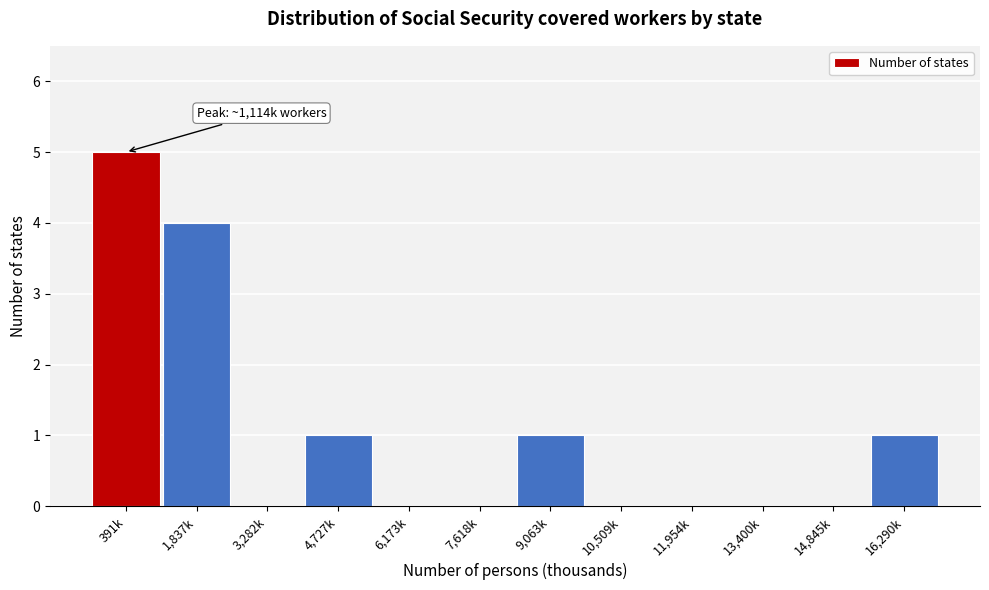

Reading left to right, list all the values displayed in this chart.

391k=5	1,837k=4	3,282k=0	4,727k=1	6,173k=0	7,618k=0	9,063k=1	10,509k=0	11,954k=0	13,400k=0	14,845k=0	16,290k=1